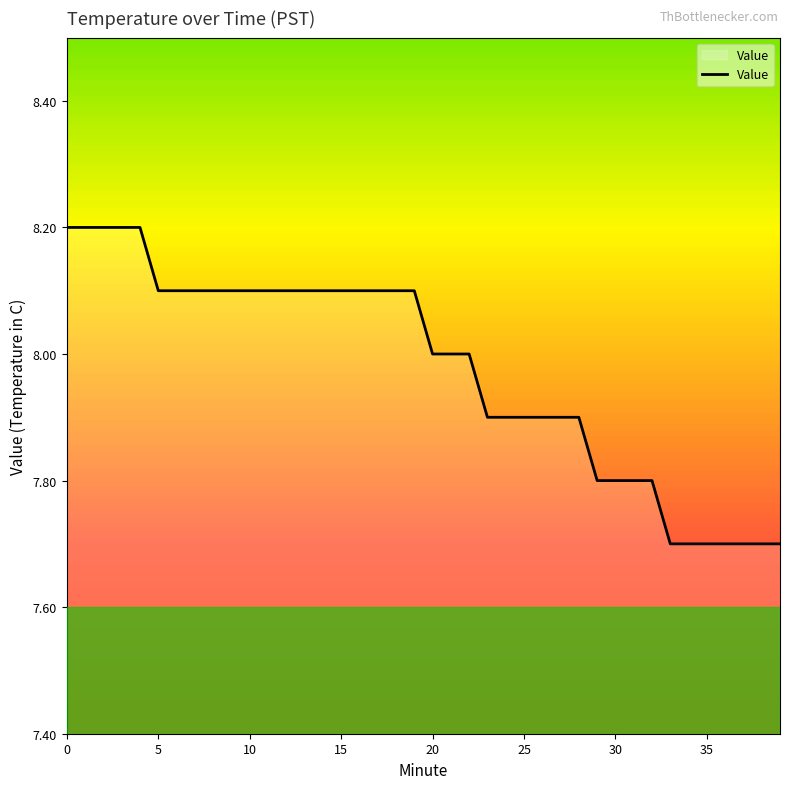

What is the difference between the maximum and minimum values?

0.5